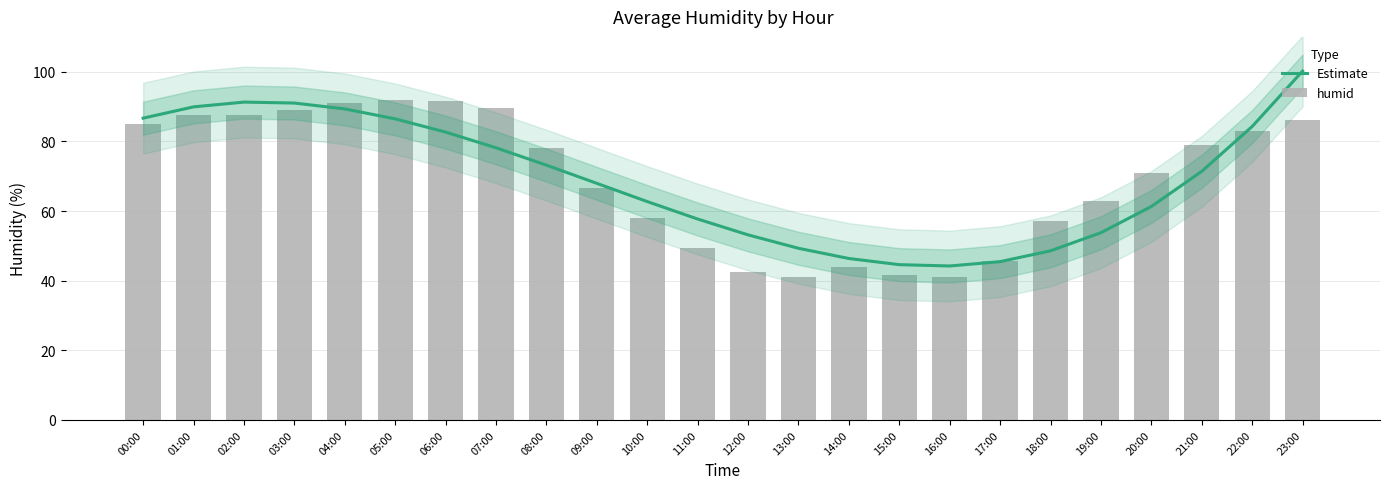

Are the bars grouped side by side (vs. stacked)?

Yes